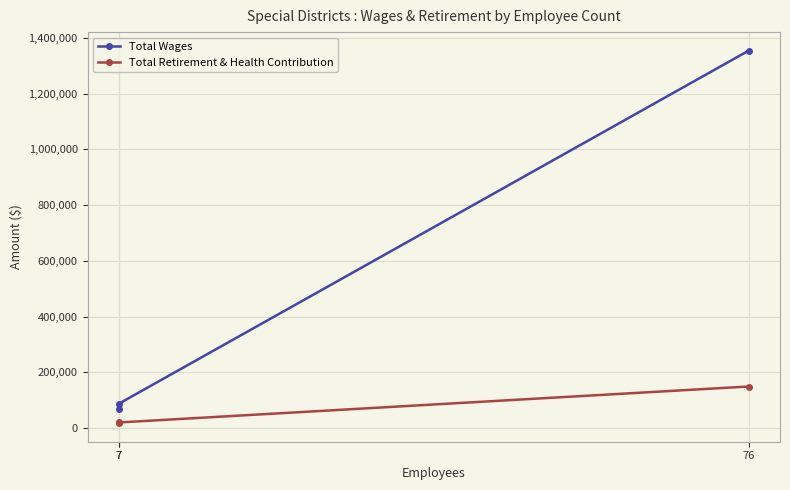

Reading left to right, what are all the values shown in this chart?

Total Wages: 7=69601	7=88123	76=1353772
Total Retirement & Health Contribution: 7=18244	7=20559	76=149501